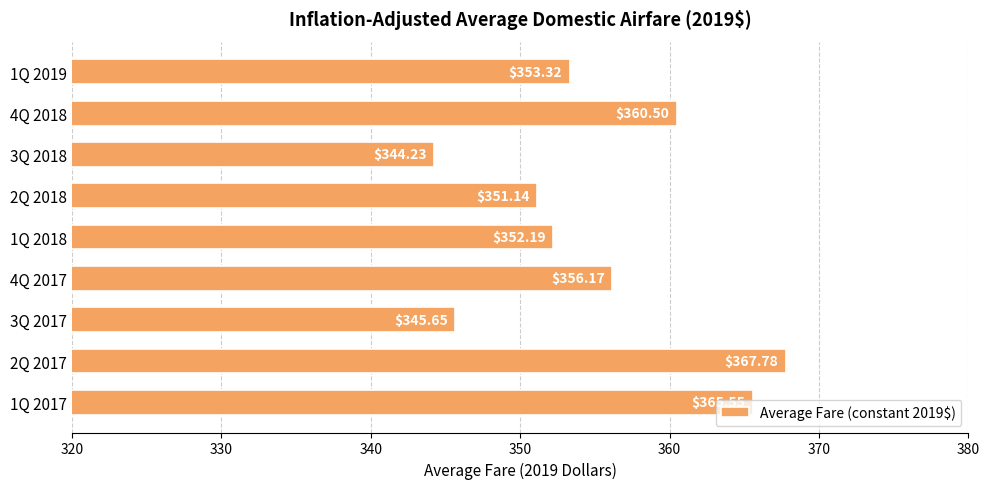

What is the difference between the second highest and second lowest values?

19.9